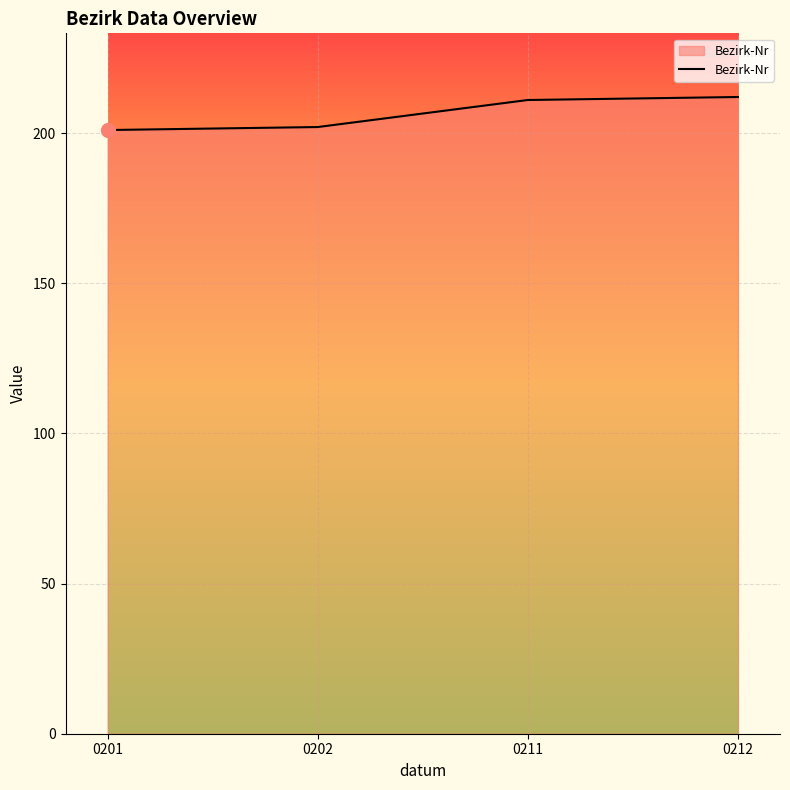

Reading left to right, list all the values displayed in this chart.

201	202	211	212